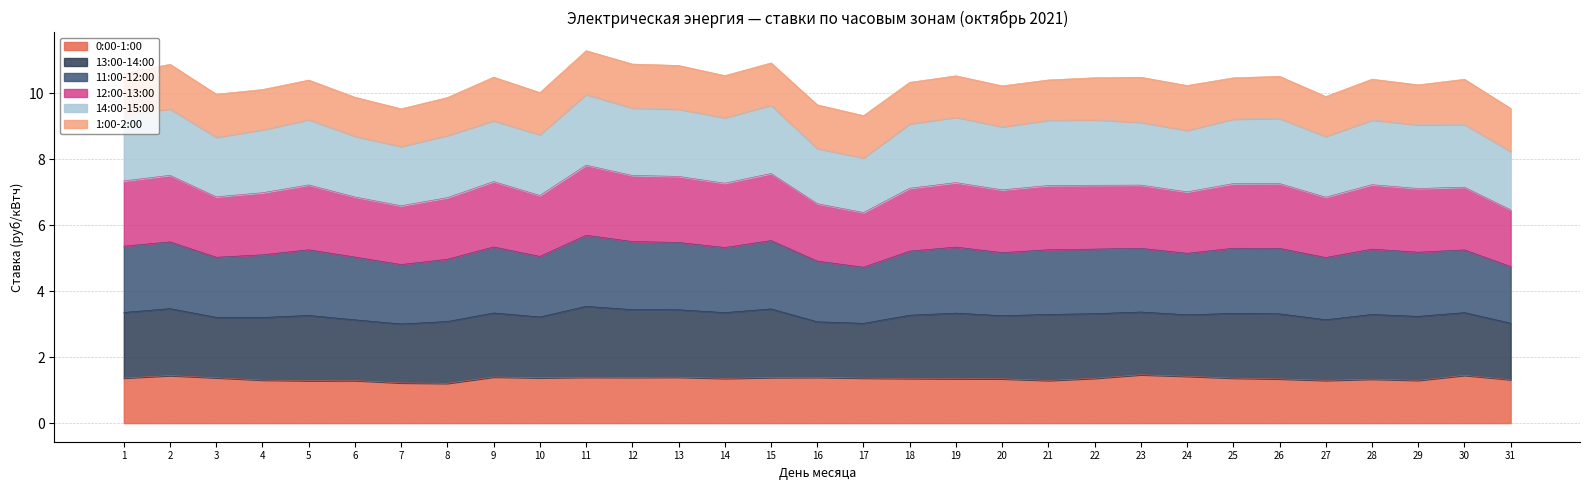

True or false: 0:00-1:00 and 13:00-14:00 intersect in this chart.

False